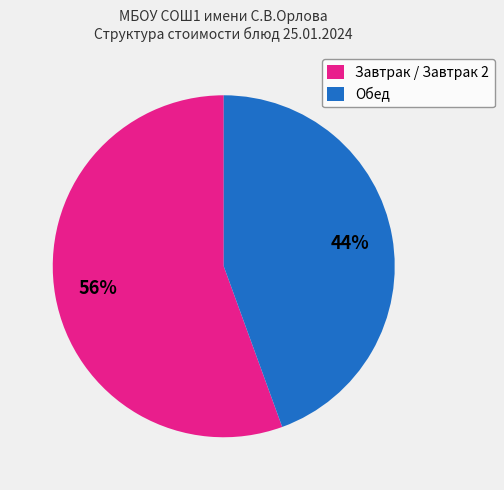

Rank the categories by value from highest to lowest.

Завтрак / Завтрак 2, Обед